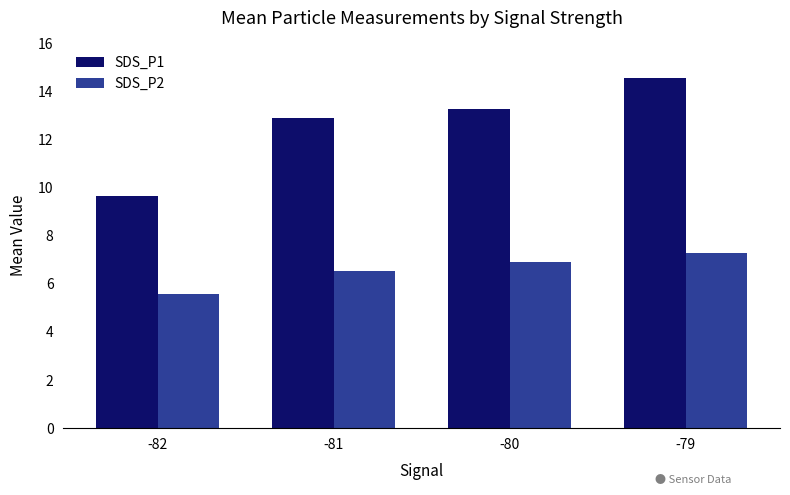

True or false: SDS_P1 has a value of 9.7 at -82.

True